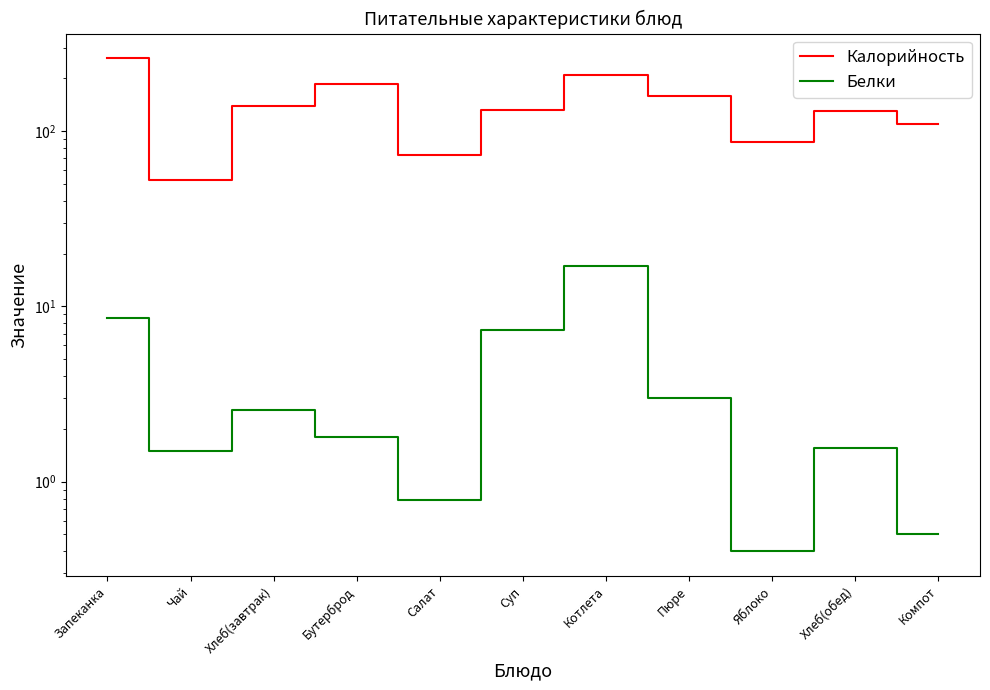

At which category does Белки reach its first local valley?

Чай